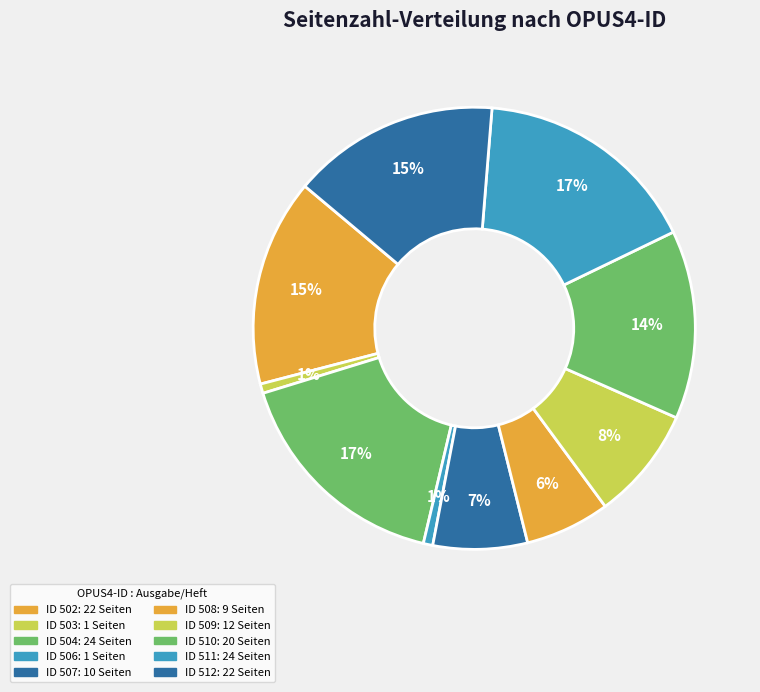

To the nearest percent, what is the average slice percentage?

10%